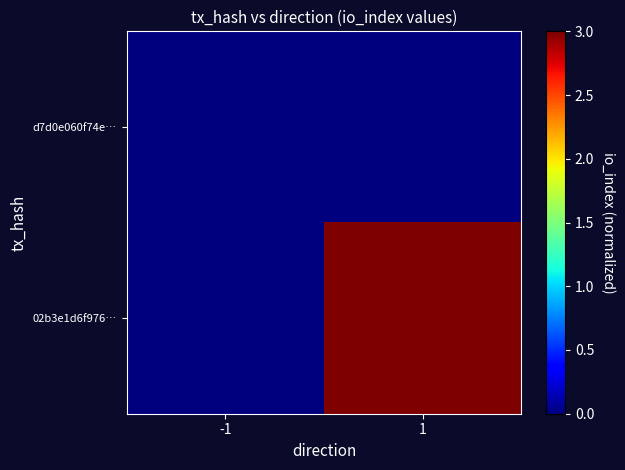

Reading left to right, transcribe all the data shown in this chart.

d7d0e060f74e…: -1=0	1=0
02b3e1d6f976…: -1=0	1=3